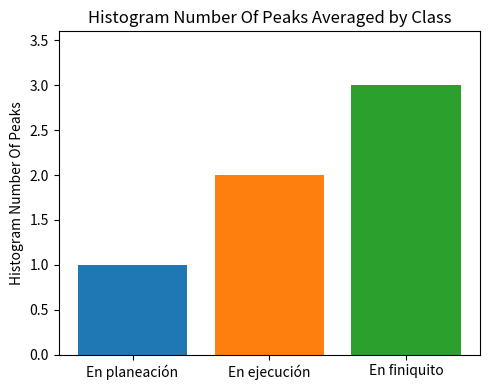

What is the maximum value shown in the chart?

3